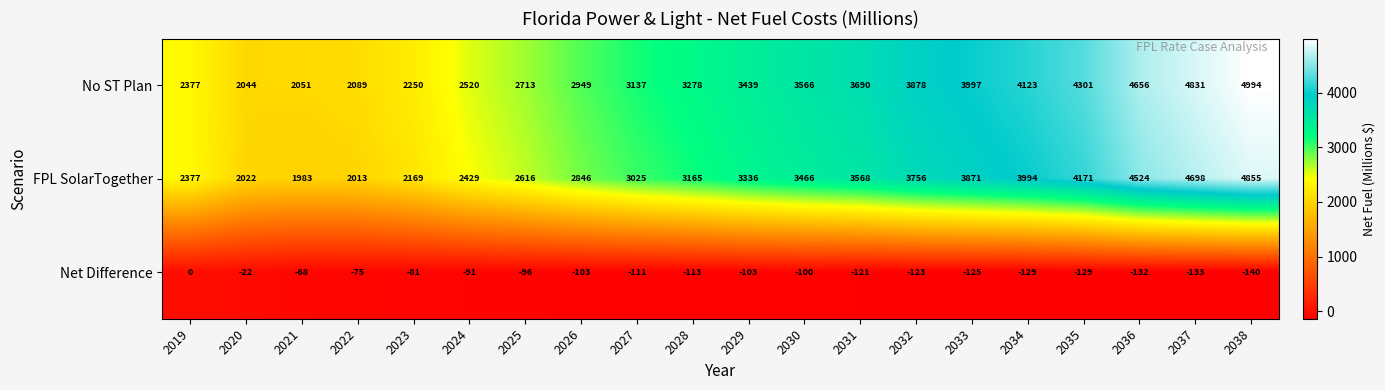

How many values in Net Difference are below zero?

19